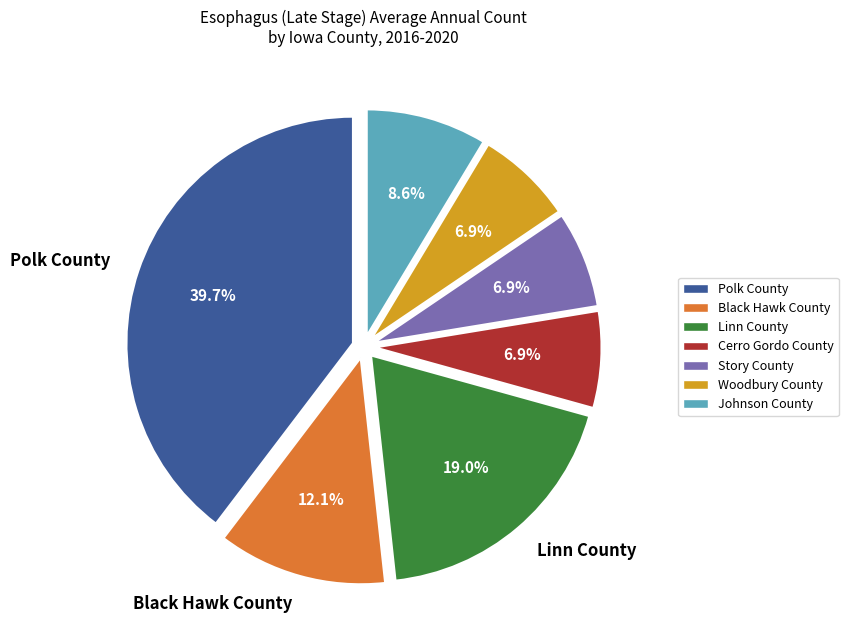

How much of the chart is everything except Woodbury County?

93.1%